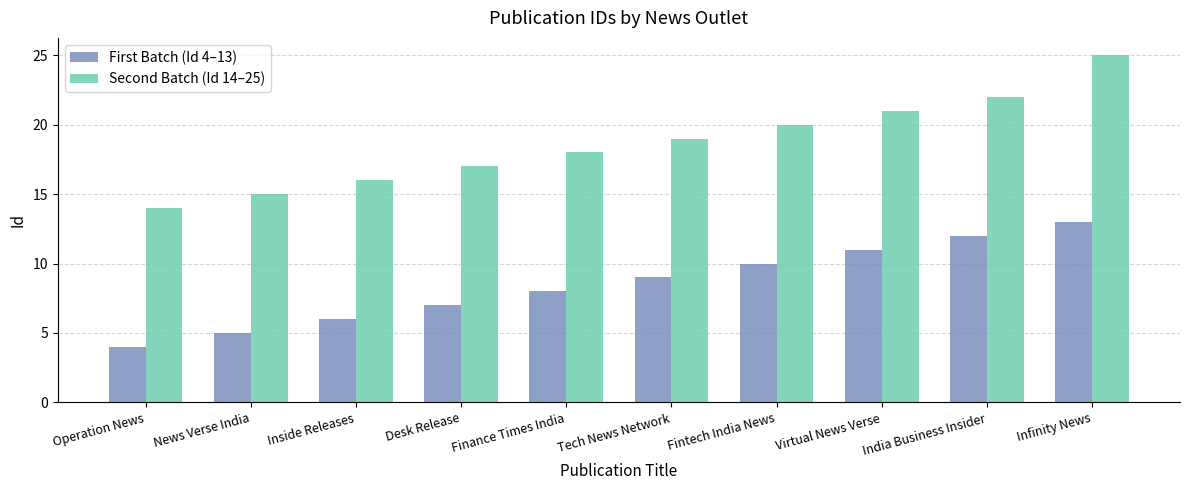

Which category has the lowest value in the First Batch (Id 4–13) series?

Operation News